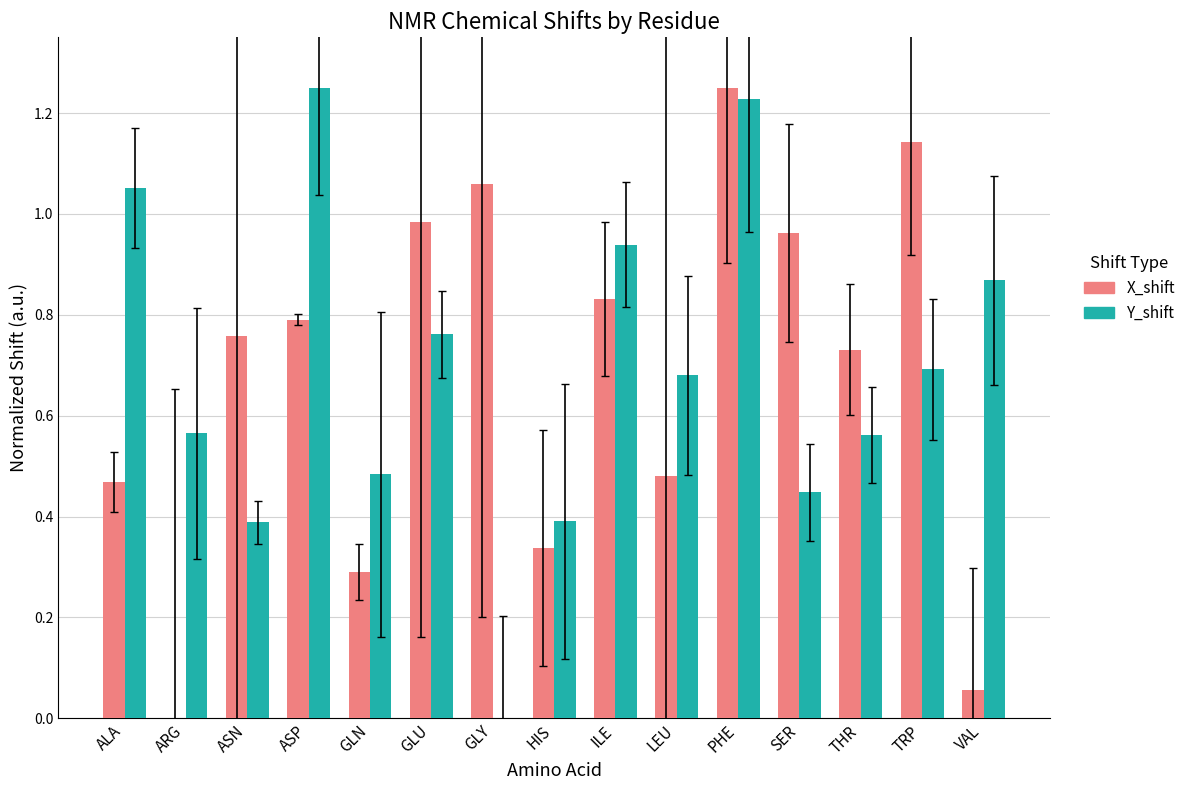

How many data points in Y_shift are above 0?

14